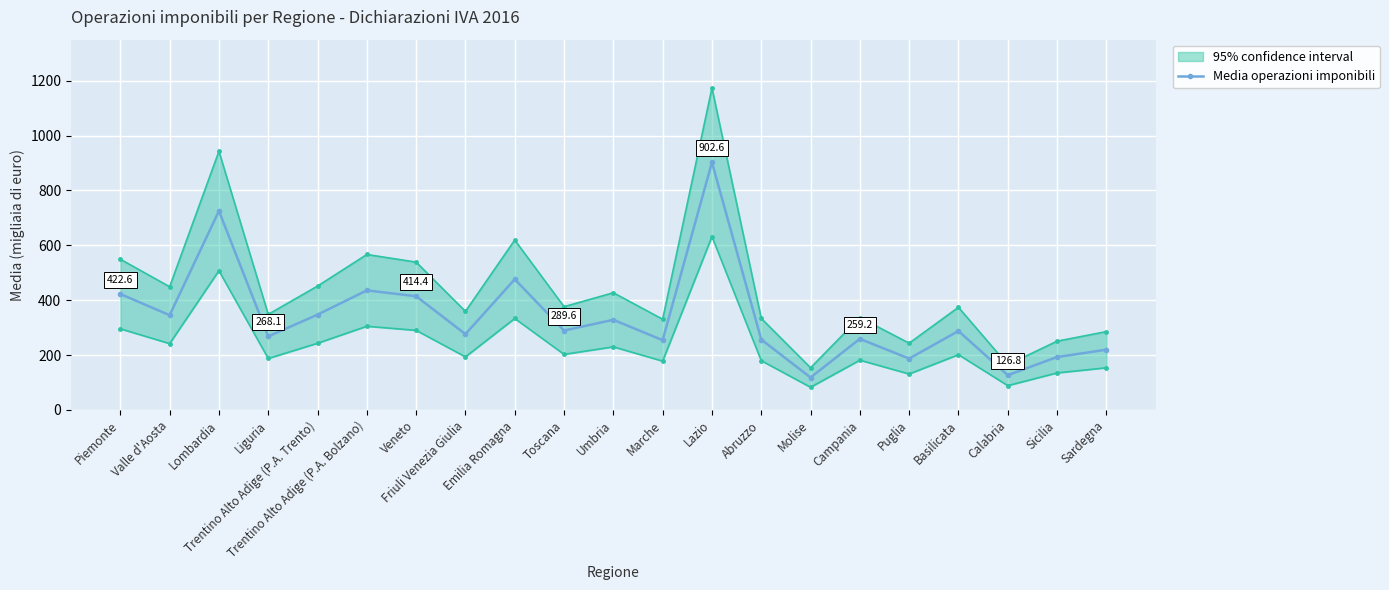

How many lines are shown in the chart?

1